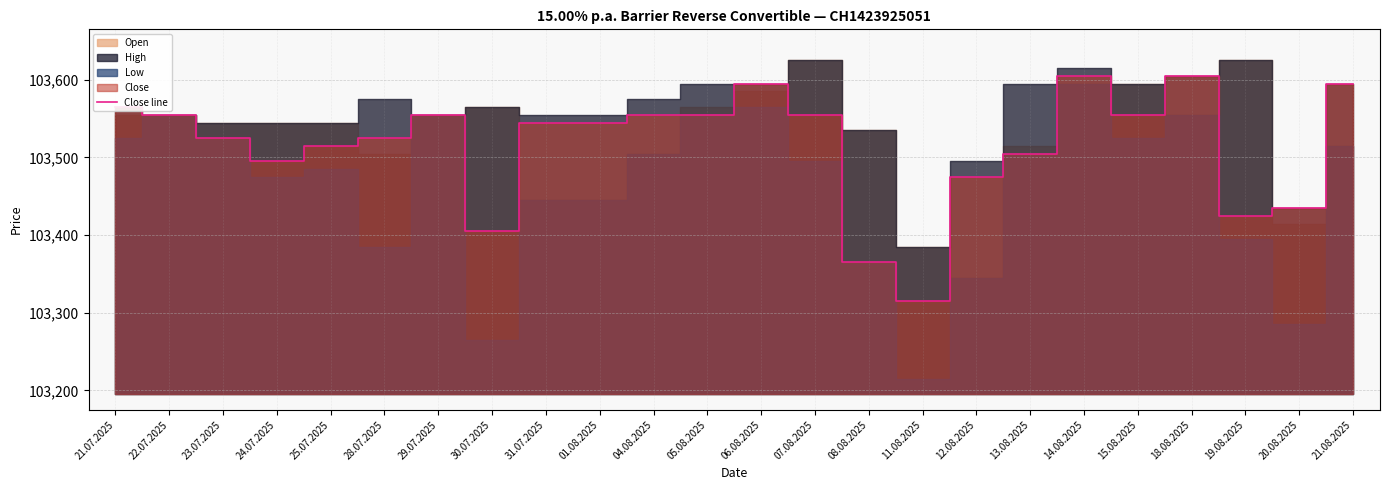

What is the value of the 7th point from the left?

103555